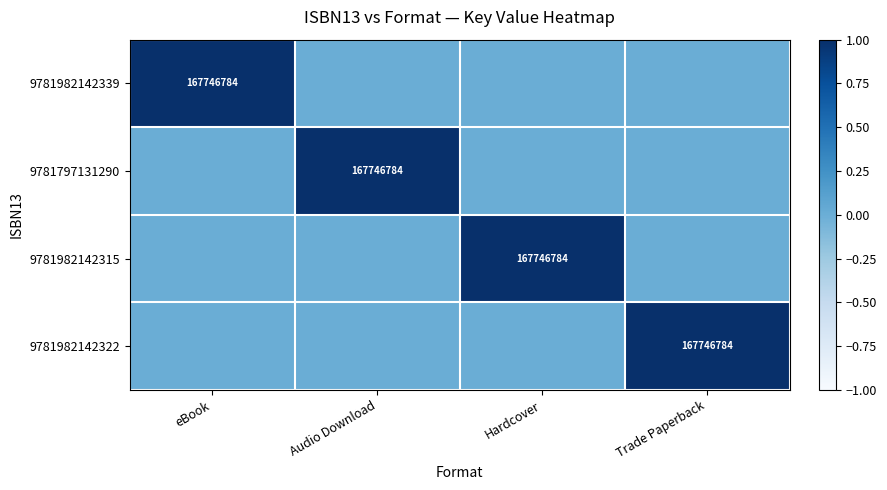

The 9781797131290 series shows 83198190 at Audio Download. True or false?

False